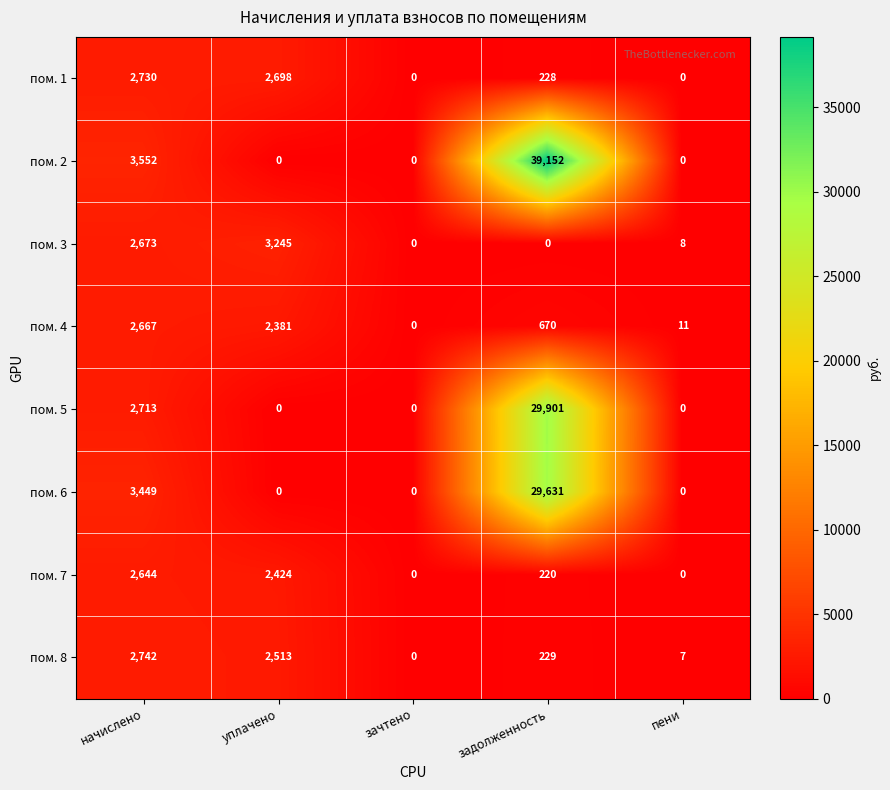

What is the difference between the maximum and second lowest values in the пом. 2 series?

39152